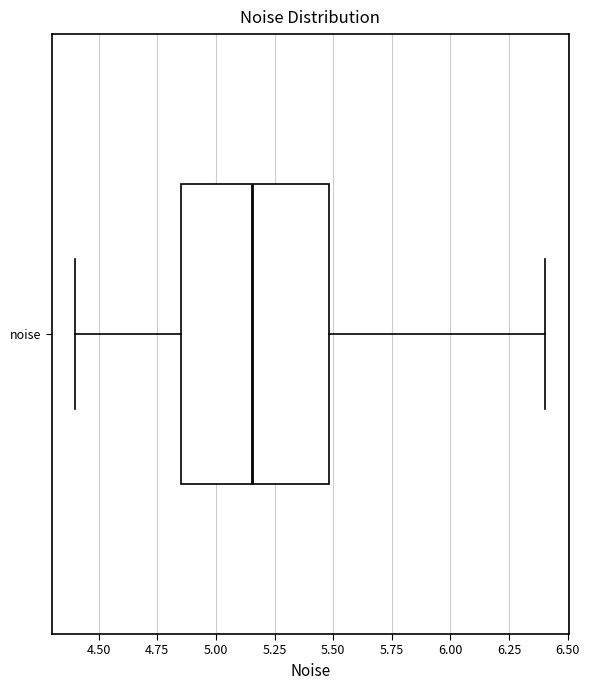

Transcribe this box plot: give where the median line is, the range the box spans, and where the two whiskers end, as read against the x-axis. The values are not printed on the chart, so give them approximately, as read against the axis.

median 5.15, box 4.85 to 5.50, whiskers 4.40 to 6.40